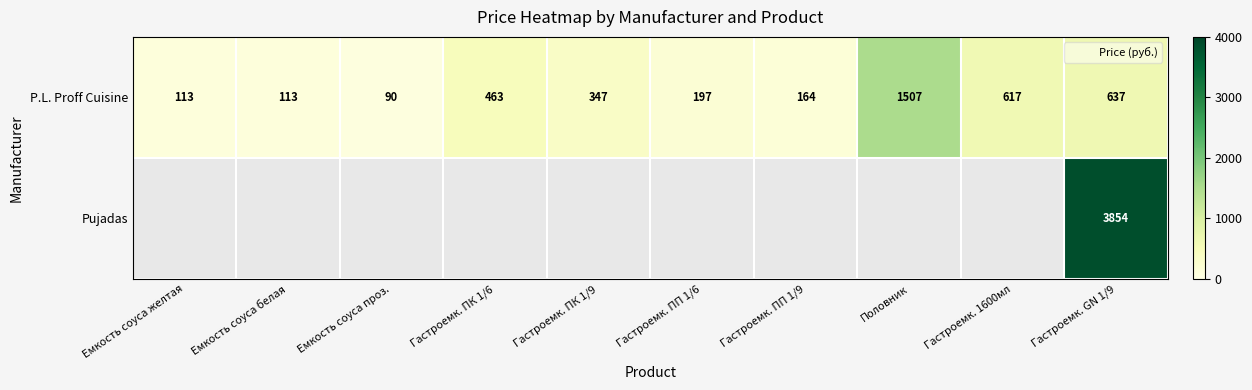

At which category is the sum across all series the highest?

Гастроемк. GN 1/9